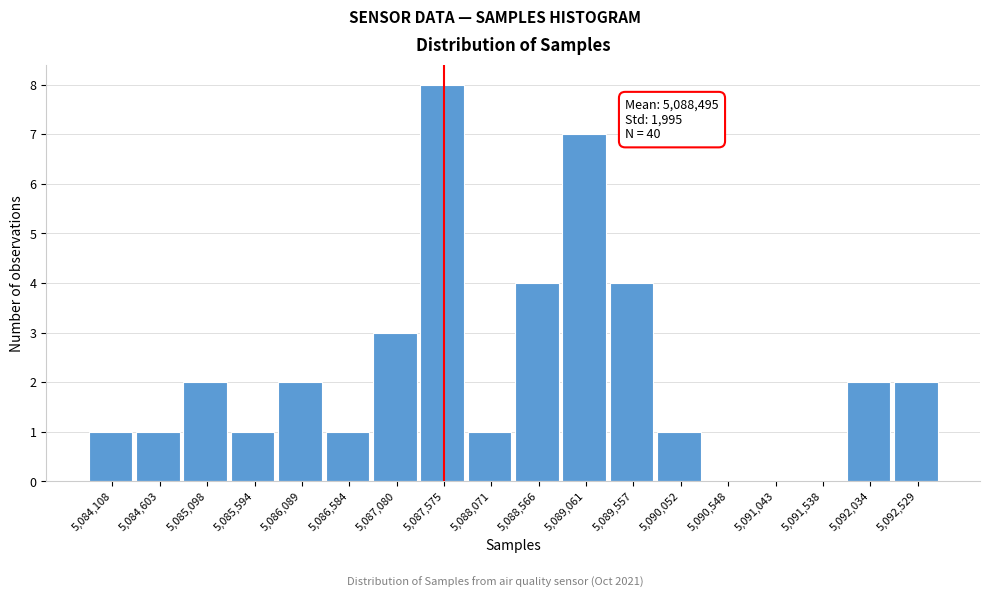

Reading left to right, transcribe all the data shown in this chart.

5,084,108=1	5,084,603=1	5,085,098=2	5,085,594=1	5,086,089=2	5,086,584=1	5,087,080=3	5,087,575=8	5,088,071=1	5,088,566=4	5,089,061=7	5,089,557=4	5,090,052=1	5,090,548=0	5,091,043=0	5,091,538=0	5,092,034=2	5,092,529=2